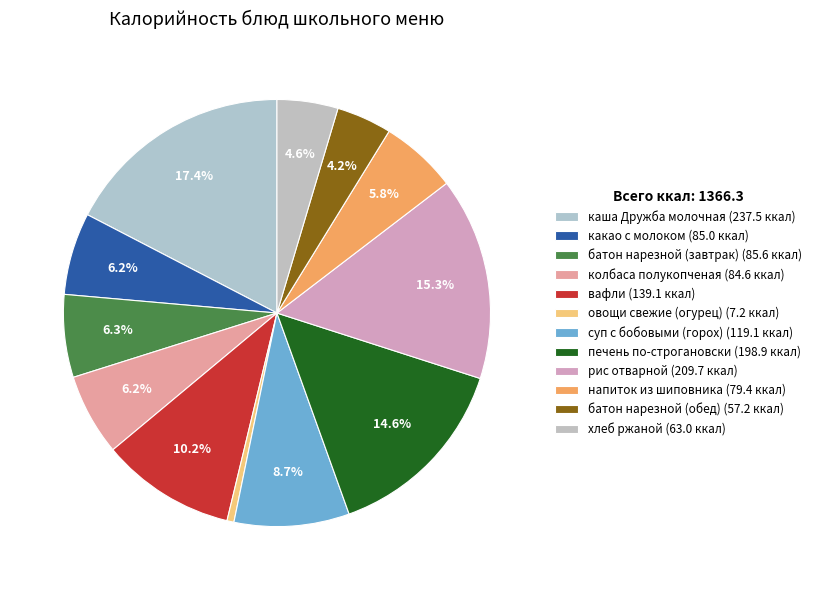

Rank the categories by value from lowest to highest.

овощи свежие (огурец), батон нарезной (обед), хлеб ржаной, напиток из шиповника, колбаса полукопченая, какао с молоком, батон нарезной (завтрак), суп с бобовыми (горох), вафли, печень по-строгановски, рис отварной, каша Дружба молочная